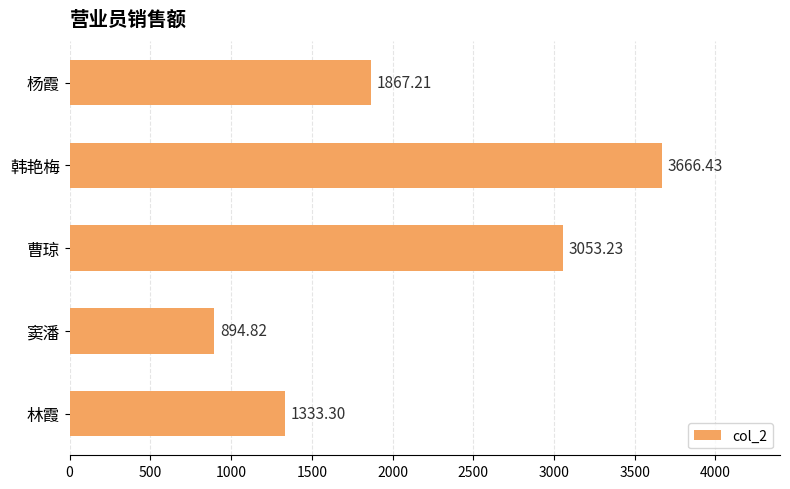

What is the label of the 1st bar from the bottom?

林霞